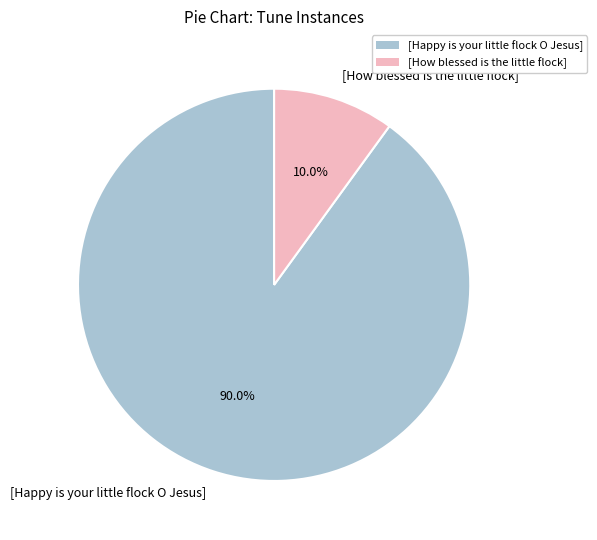

To the nearest percent, what is the average slice percentage?

50%